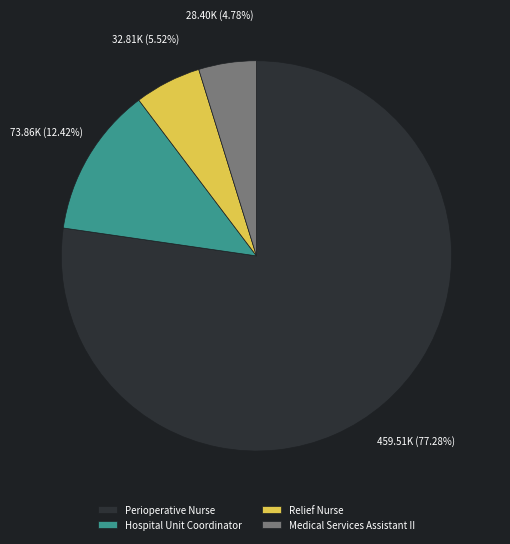

Rank the categories by value from lowest to highest.

Medical Services Assistant II, Relief Nurse, Hospital Unit Coordinator, Perioperative Nurse